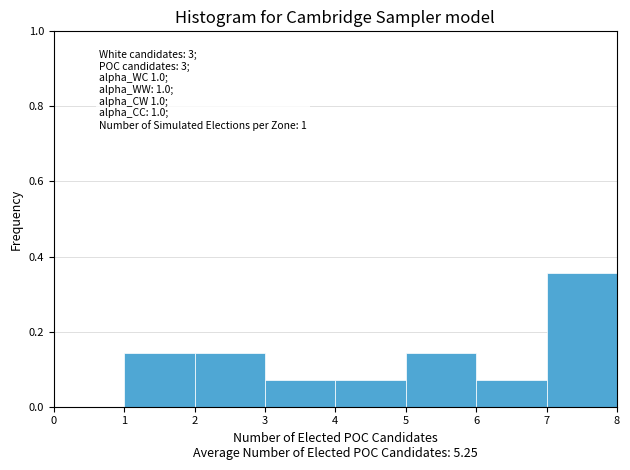

Over which range of the x-axis is the bar tallest?

7 to 8